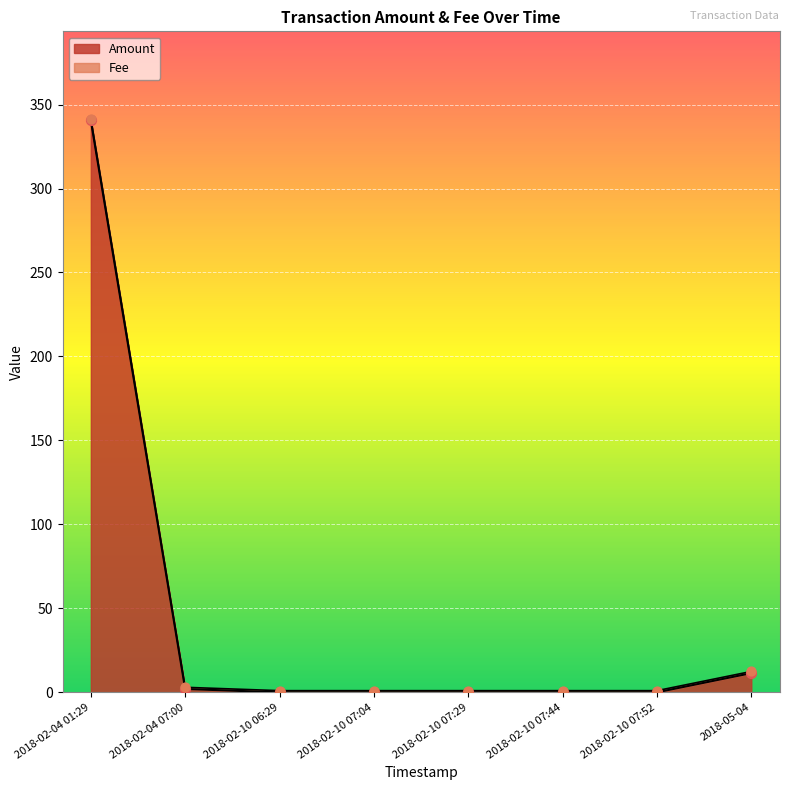

Which series has the largest total across all categories?

Amount